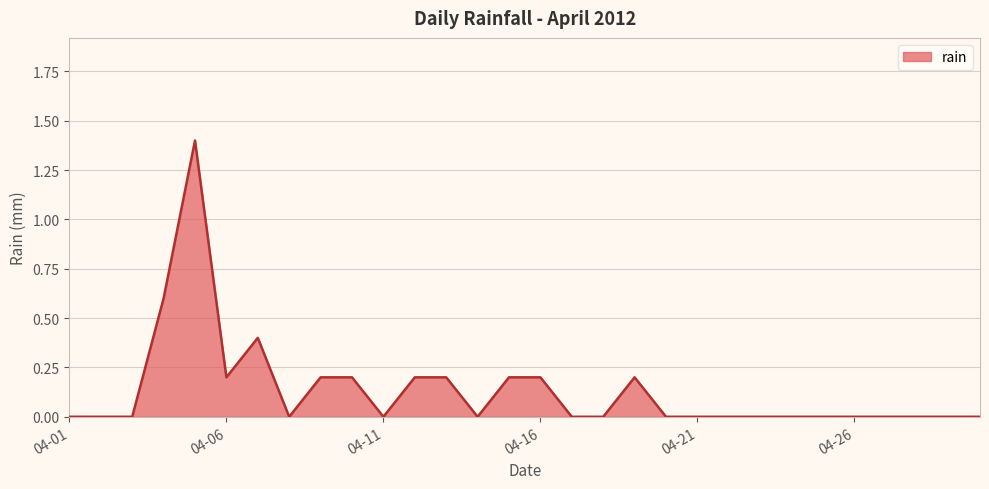

Count the values in the range 0 to 1.

29